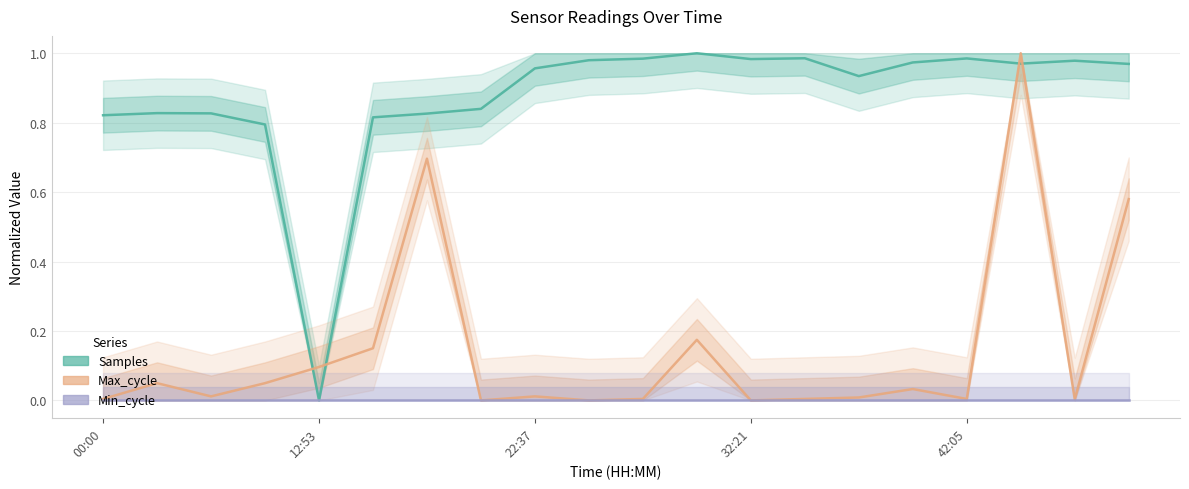

In Samples, how many points are lower than both neighbors (excluding endpoints)?

4